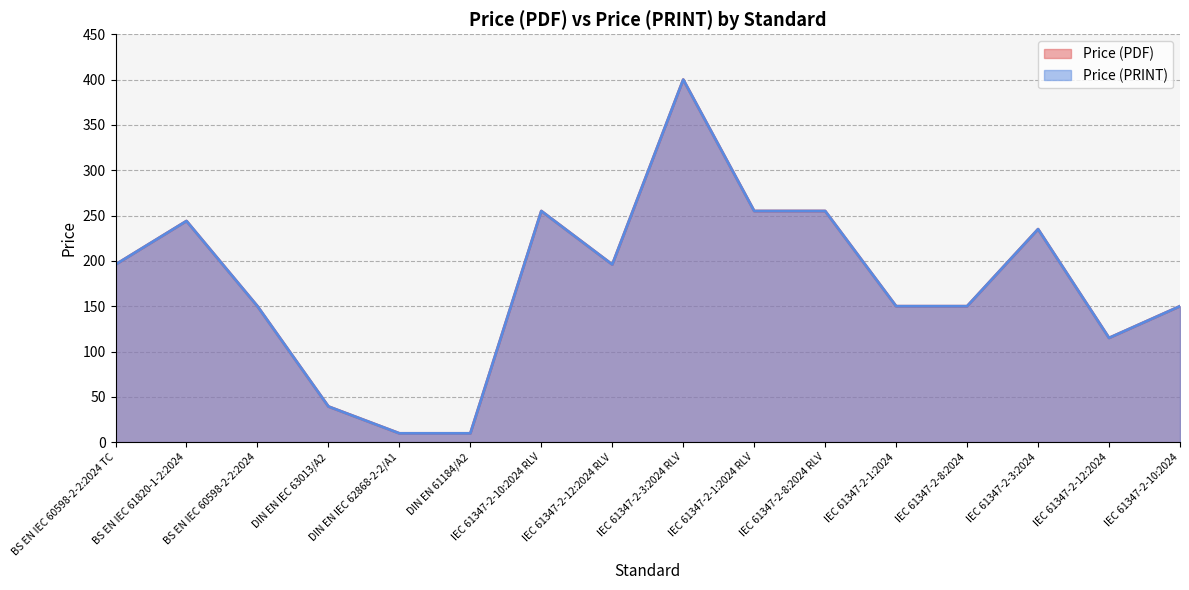

Rank the series by their maximum value, from highest to lowest.

Price (PDF), Price (PRINT)